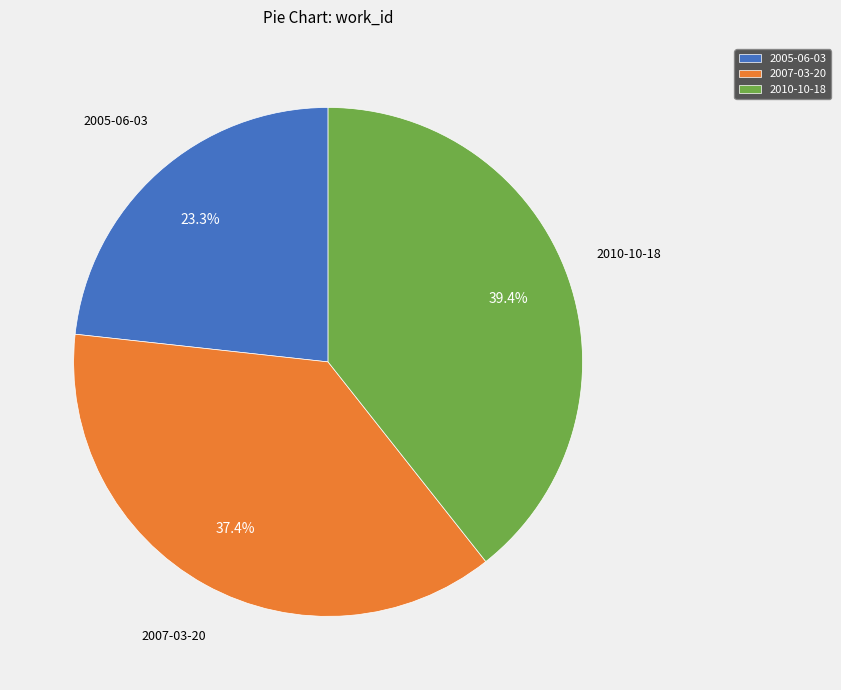

Which slice is the smallest?

2005-06-03